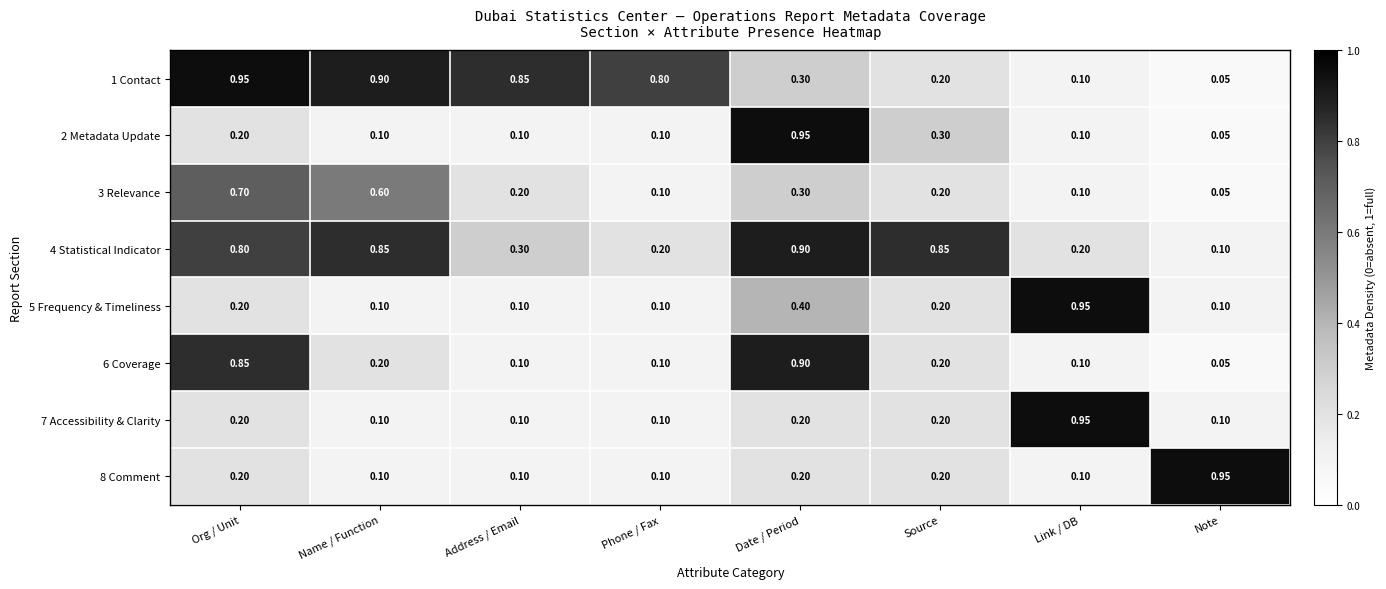

At which label does 7 Accessibility & Clarity reach its peak?

Link / DB